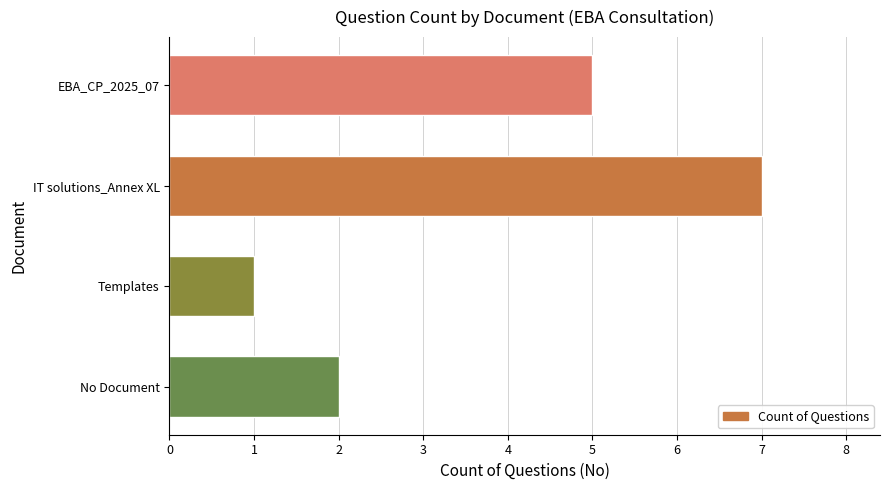

What is the average value?

4